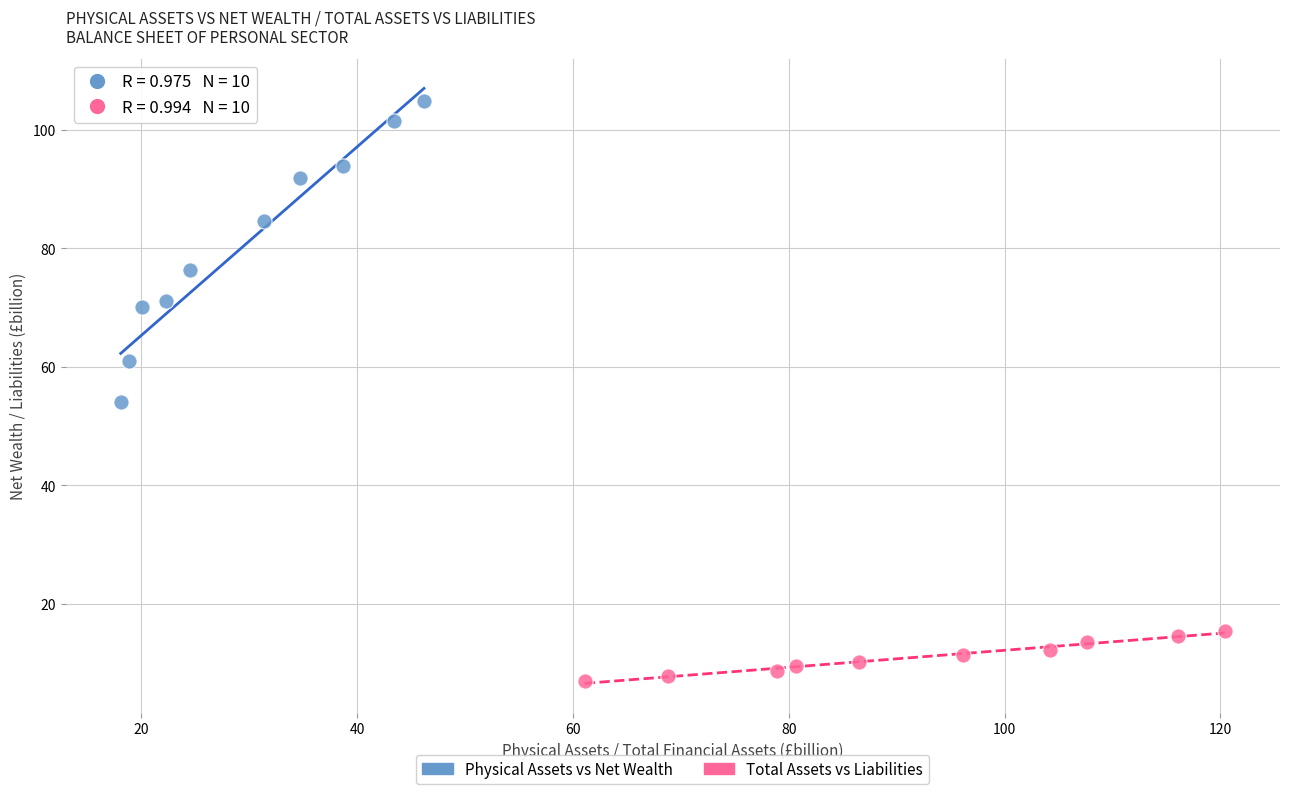

Which series reaches the maximum Y coordinate?

Physical Assets vs Net Wealth